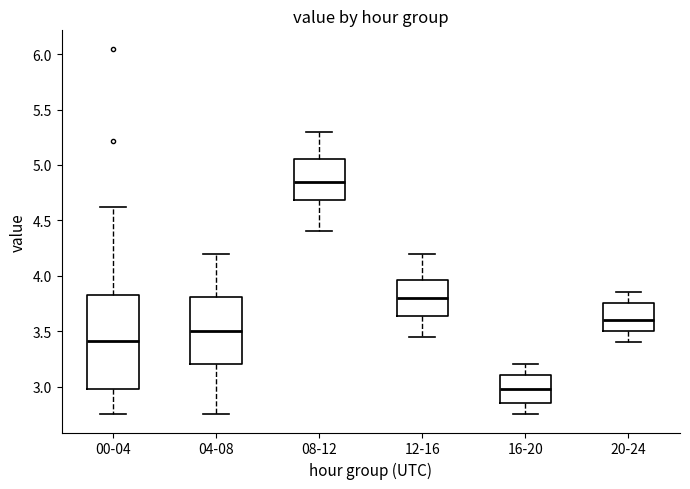

Which box's median line is the highest?

08-12